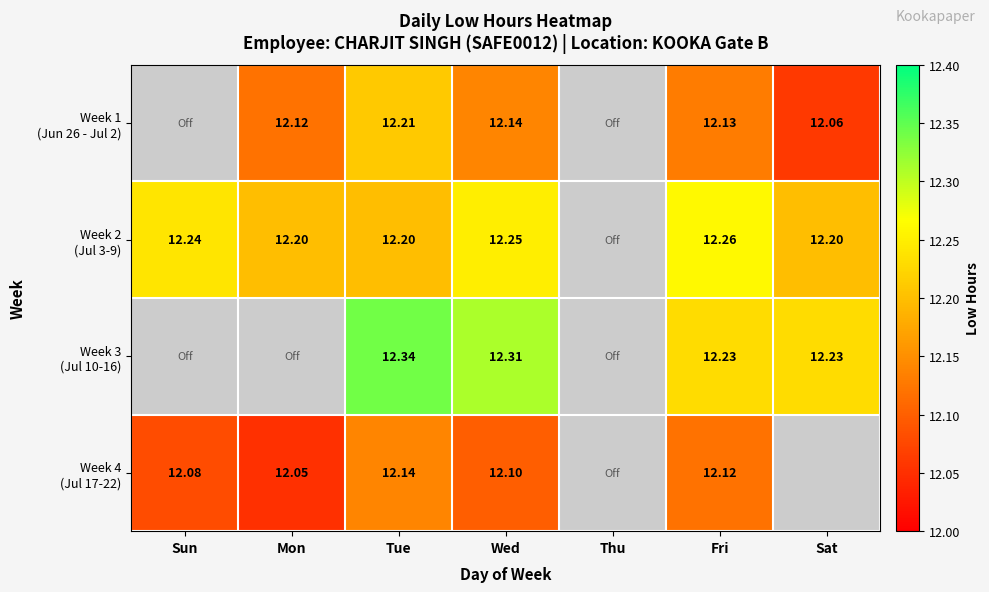

Where is Week 4 (Jul 17-22) nearest to the value 12?

Mon